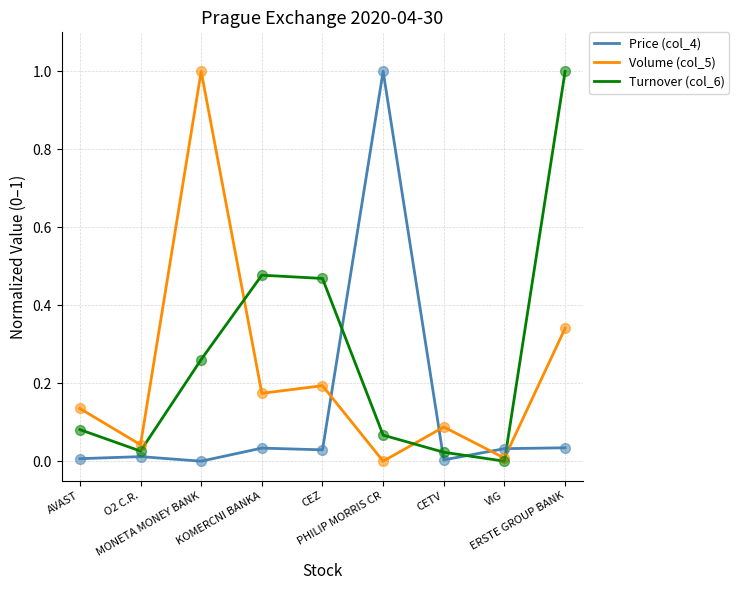

List the series in order of their overall mean, highest first.

Turnover (col_6), Volume (col_5), Price (col_4)